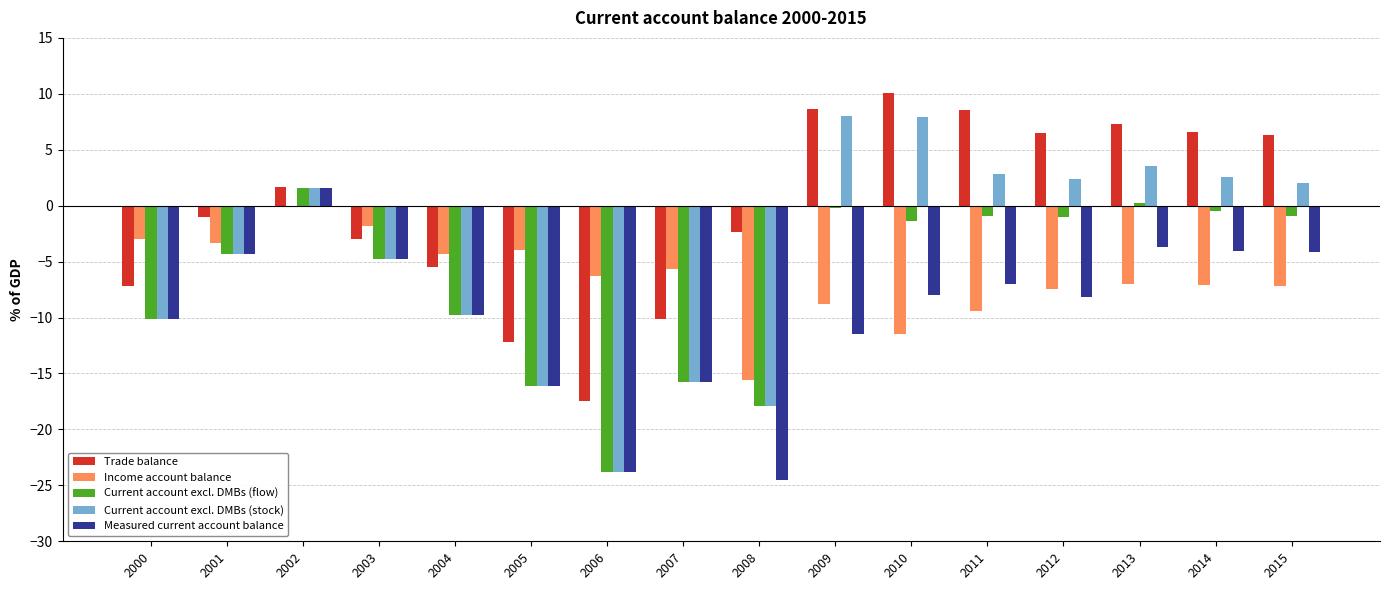

Which category has the highest value in the Income account balance series?

2002